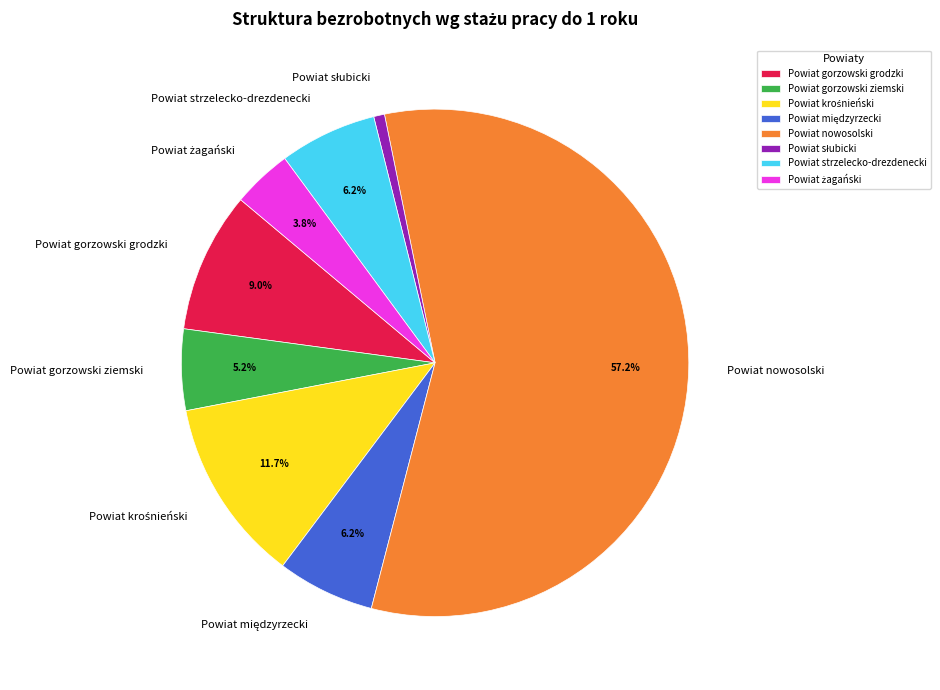

What percentage is the Powiat gorzowski ziemski slice, to the nearest percent?

5%